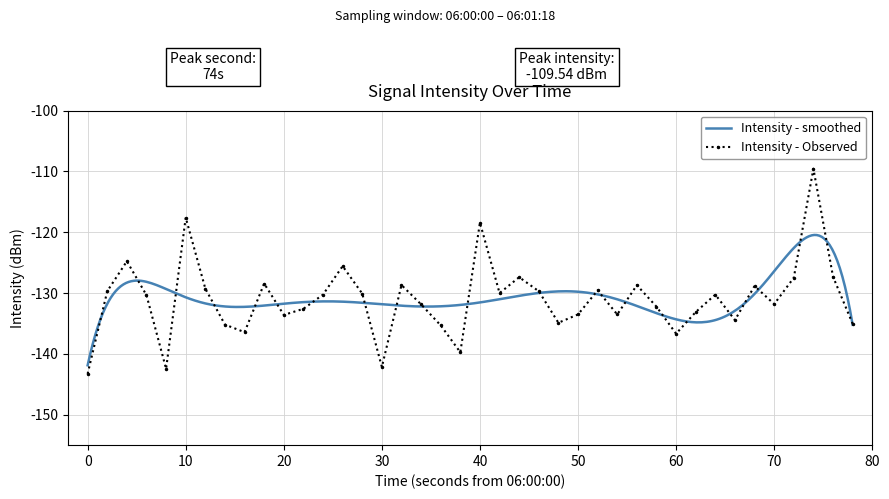

Reading left to right, what are all the values shown in this chart?

-143.3	-129.7	-124.8	-130.3	-142.5	-117.6	-129.3	-135.2	-136.4	-128.4	-133.6	-132.6	-130.2	-125.6	-130.1	-142.1	-128.7	-131.8	-135.3	-139.7	-118.4	-130.0	-127.4	-129.7	-134.9	-133.5	-129.5	-133.5	-128.7	-132.2	-136.7	-133.1	-130.2	-134.4	-128.8	-131.8	-127.5	-109.5	-127.3	-135.0